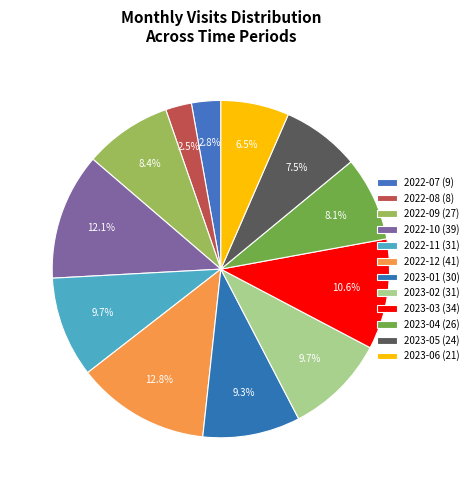

How many segments does this pie chart have?

12